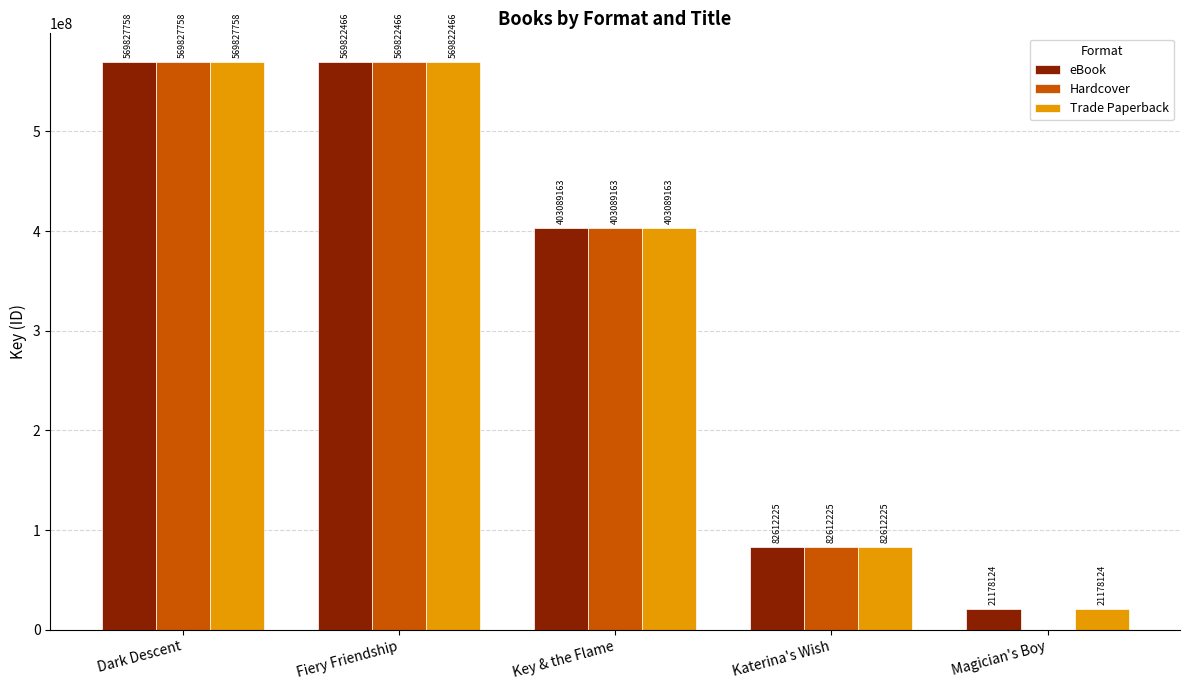

Where is Trade Paperback nearest to the value 295502941?

Key & the Flame